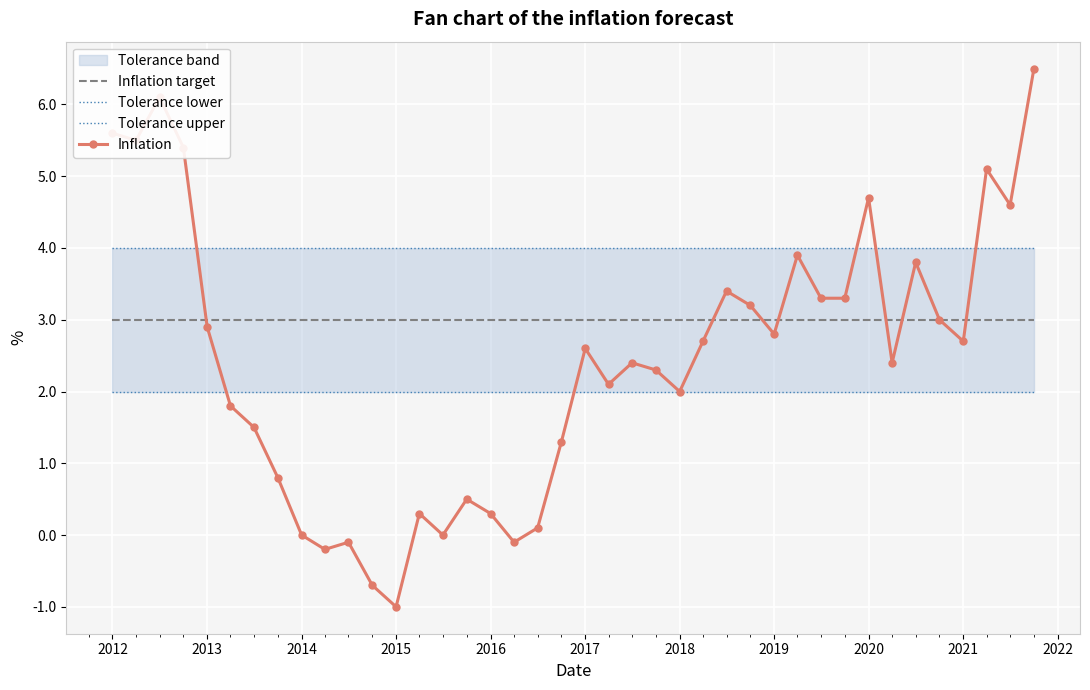

List the series in order of their overall mean, lowest first.

Tolerance lower, Inflation, Inflation target, Tolerance upper